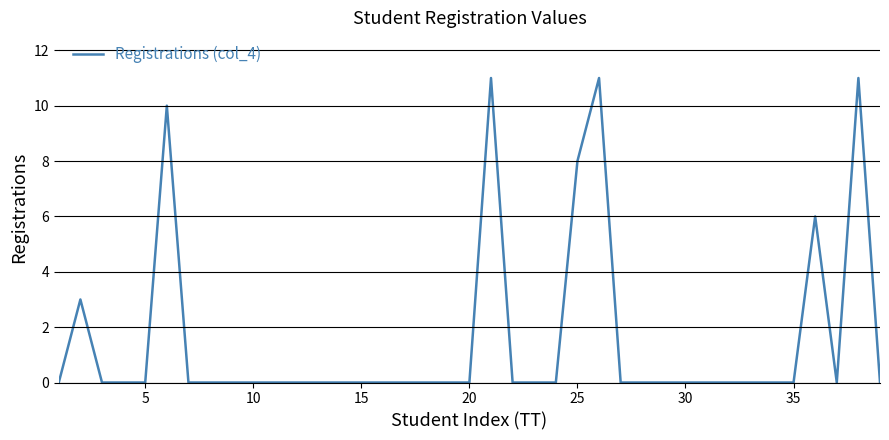

Does the chart display data point markers on the line(s)?

No